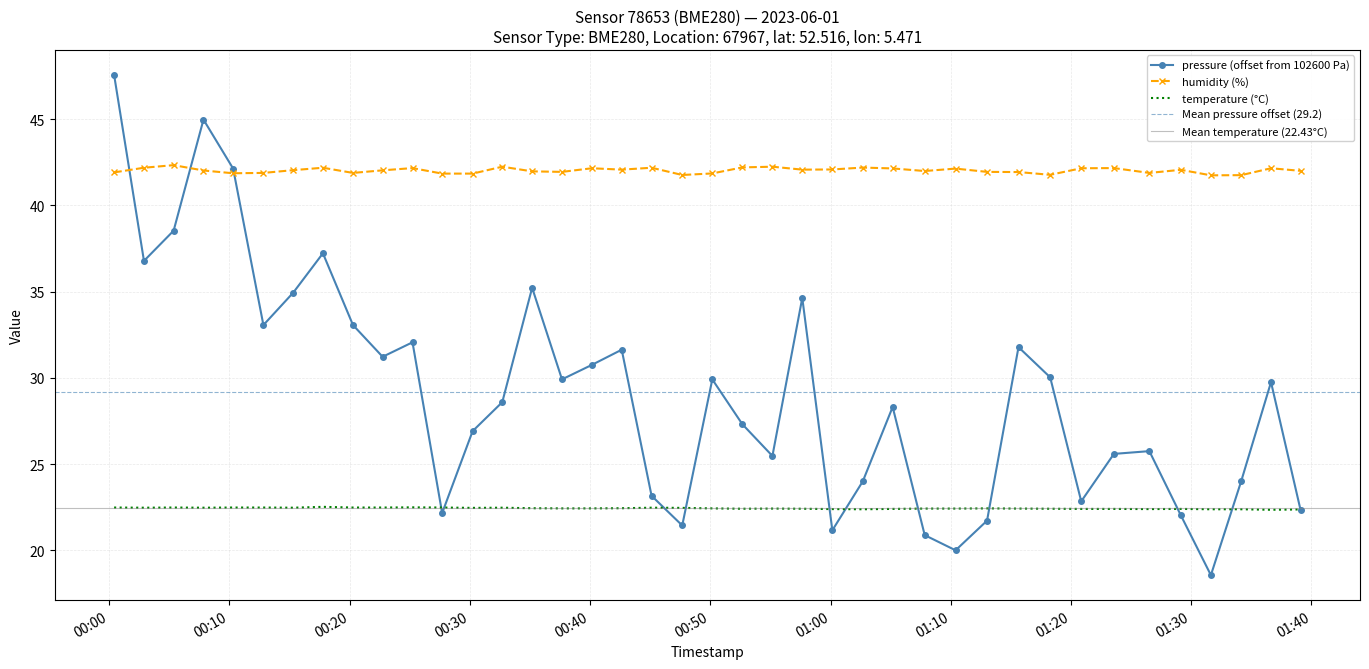

True or false: pressure and humidity intersect in this chart.

True